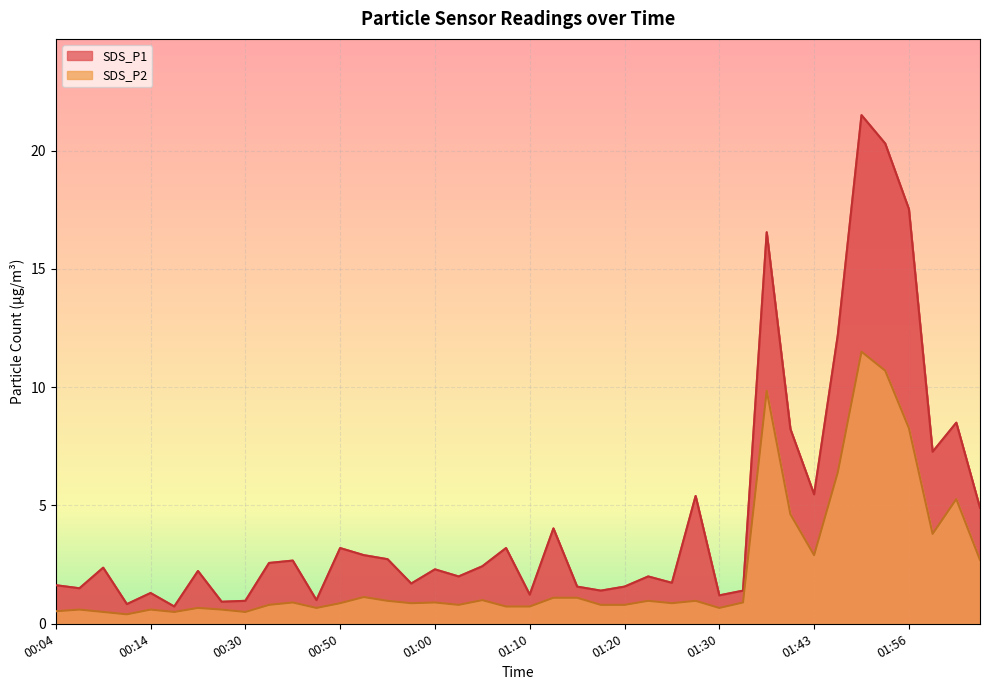

List the series in order of their peak value, highest first.

SDS_P1, SDS_P2